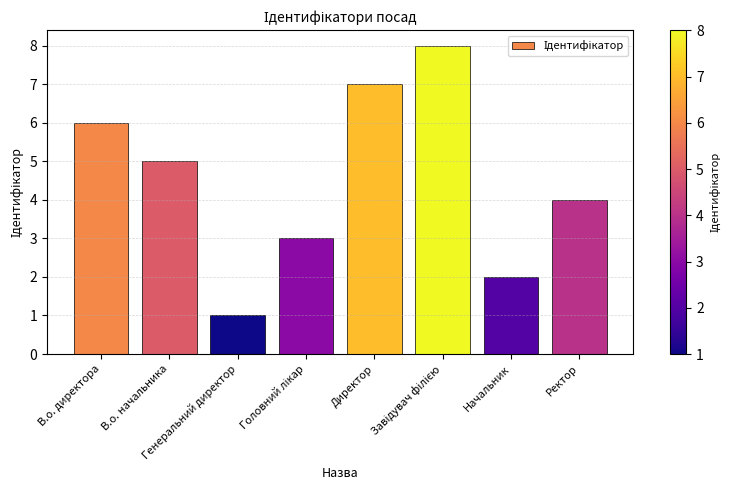

Where does the data first go above 5?

В.о. директора